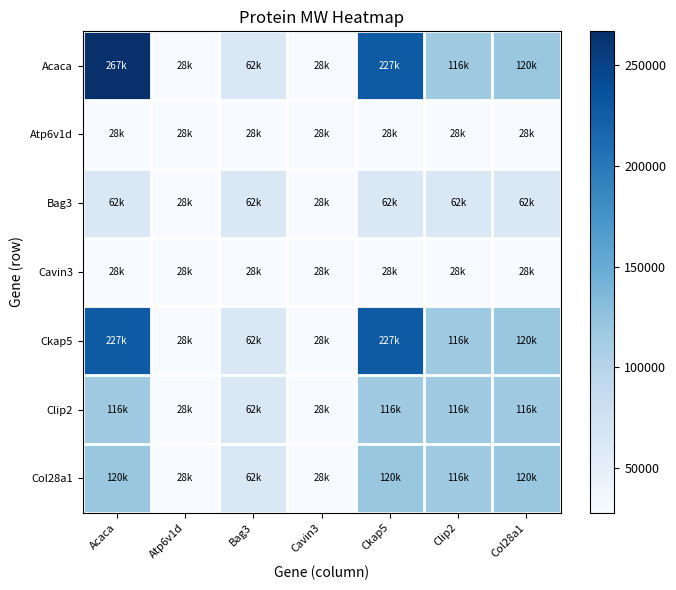

Which series has the largest total across all categories?

Acaca